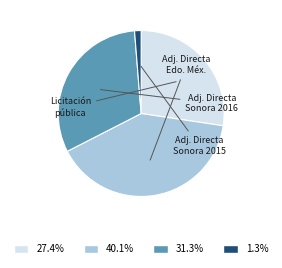

Is there a majority slice in this chart?

No